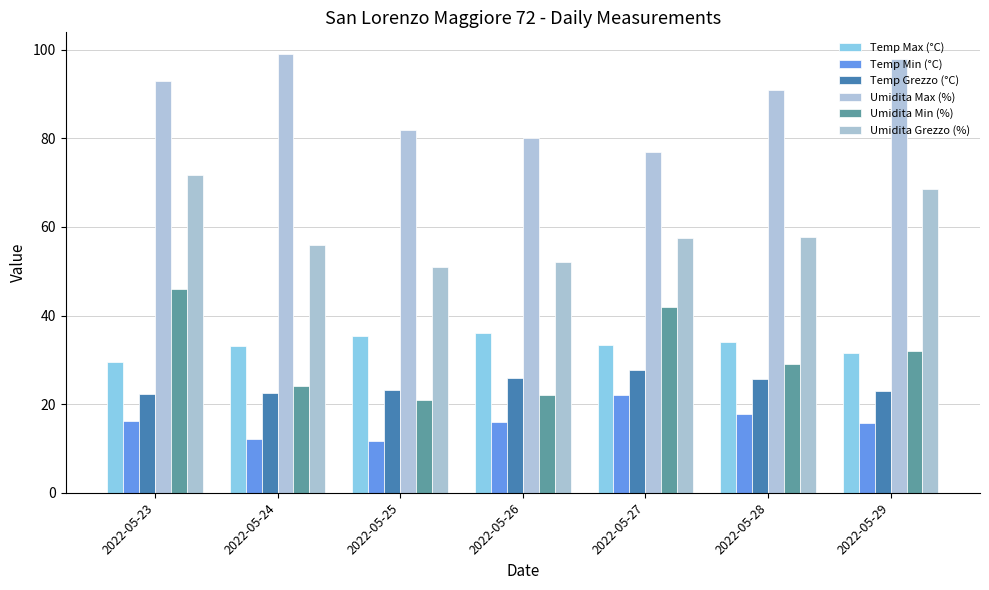

What is the average value of the Temp Grezzo (°C) series?

24.3